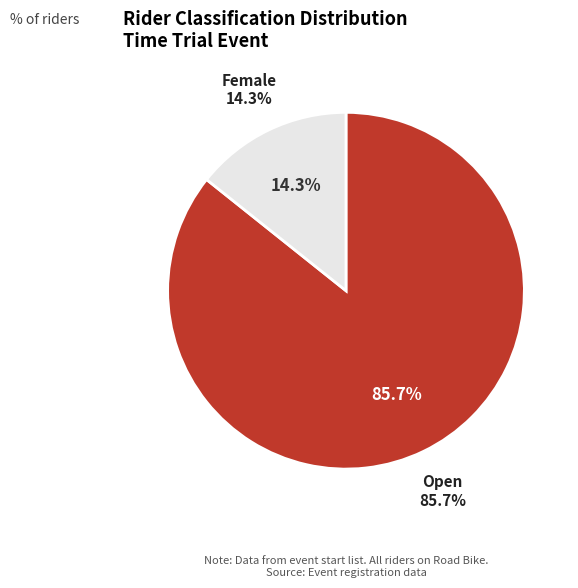

What percentage is the Female slice, to the nearest percent?

14%